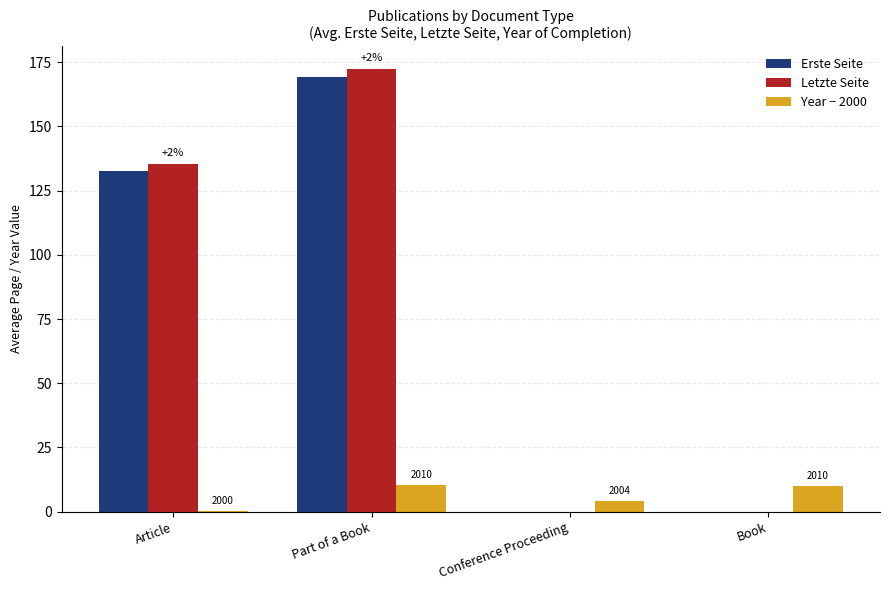

The value of Letzte Seite at Part of a Book is 172.5. True or false?

True